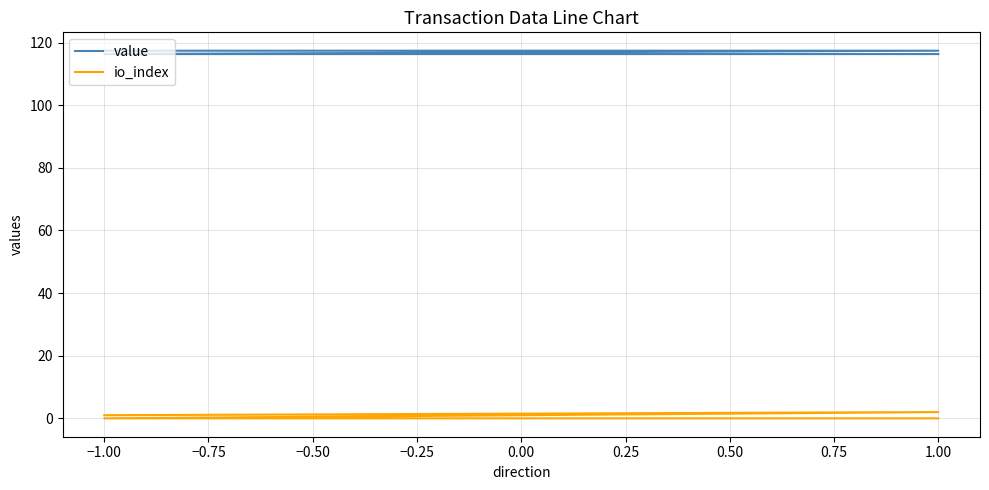

How many values in the io_index series are below 1?

2